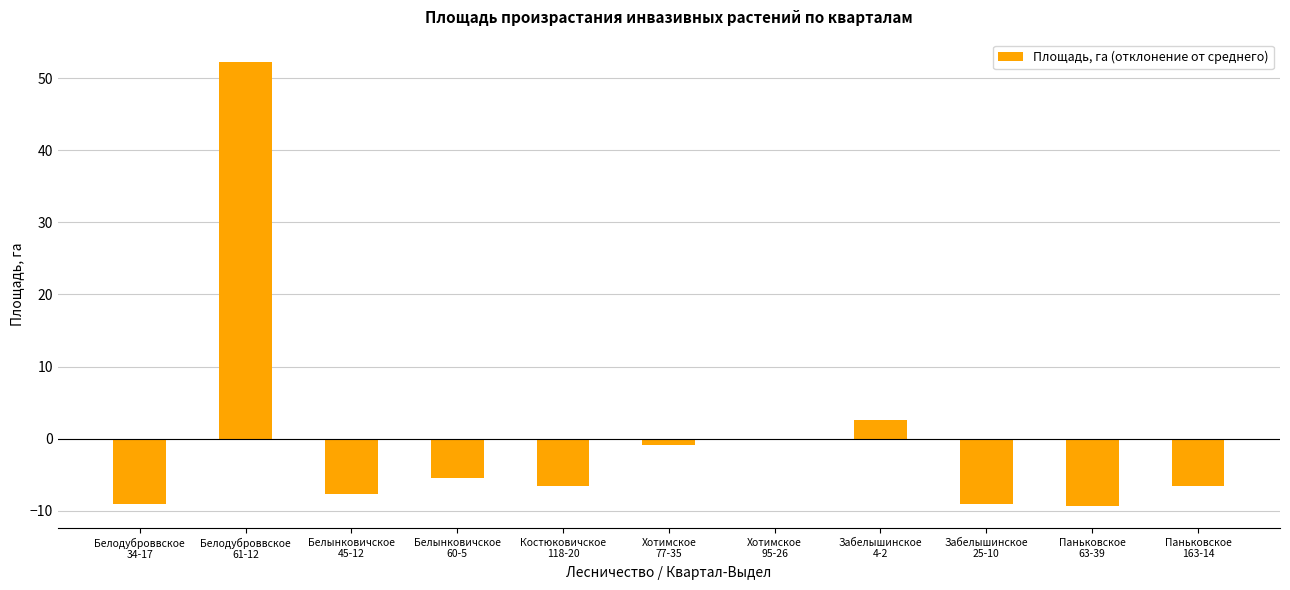

Are the bars horizontal?

No